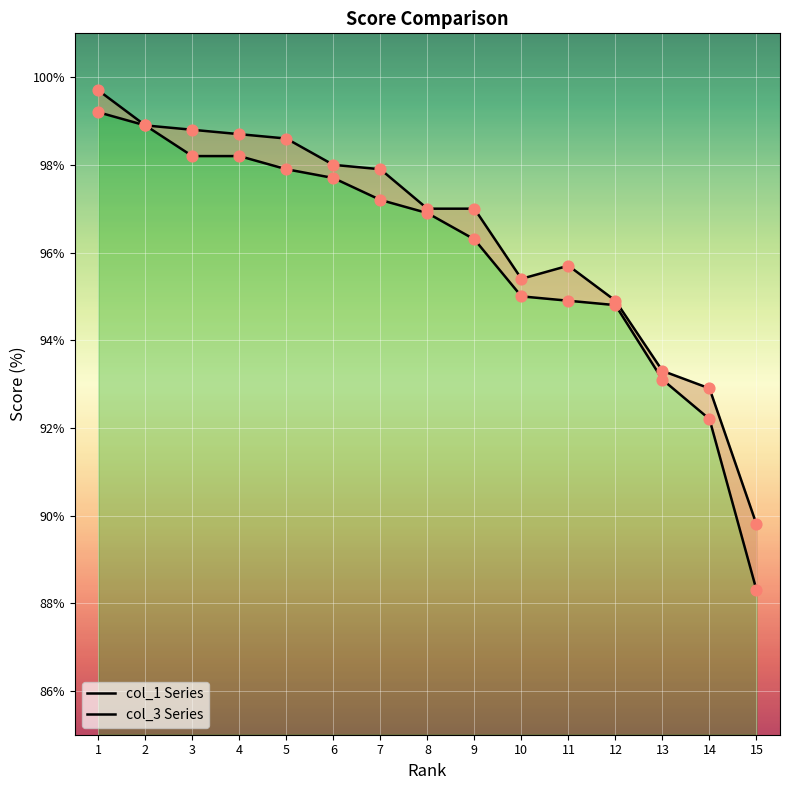

Which series has the largest total across all categories?

col_3